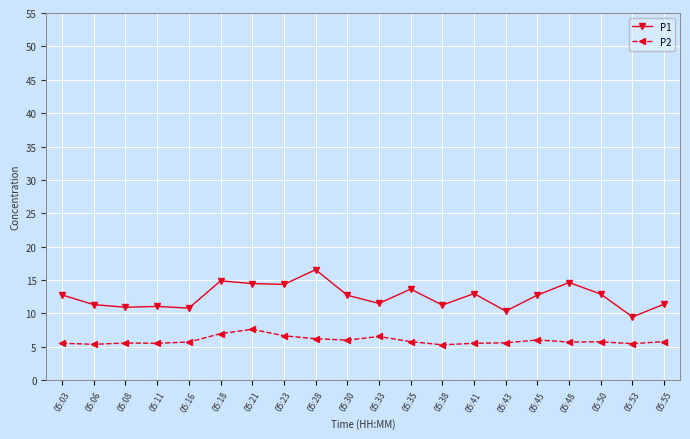

What is the value of the P1 point at the 18th from the left?

12.9